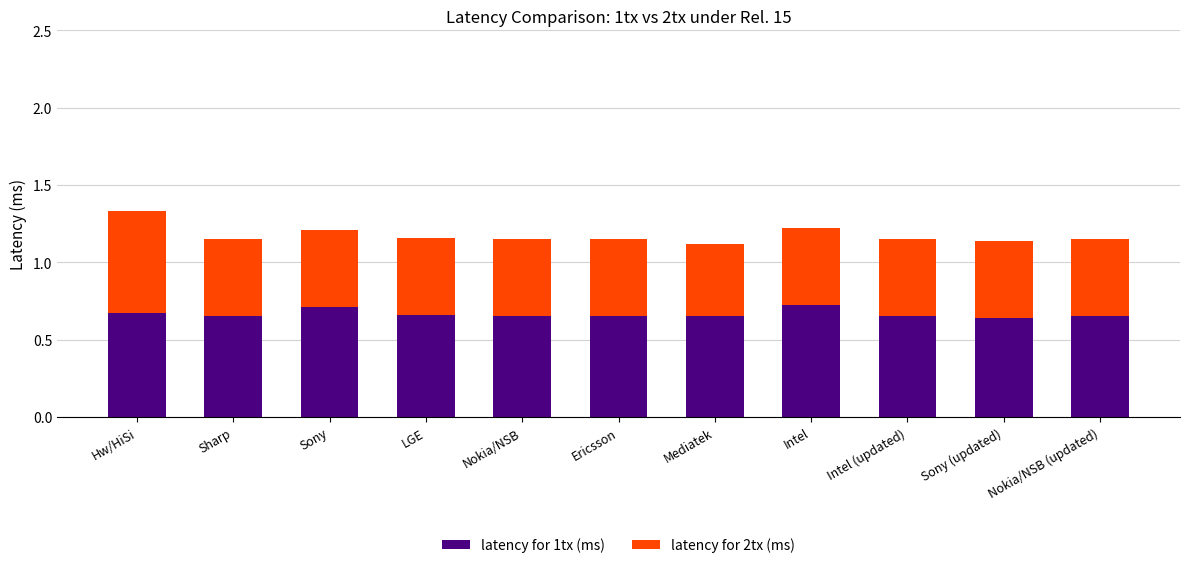

The latency for 1tx (ms) series shows 0.3 at Intel (updated). True or false?

False